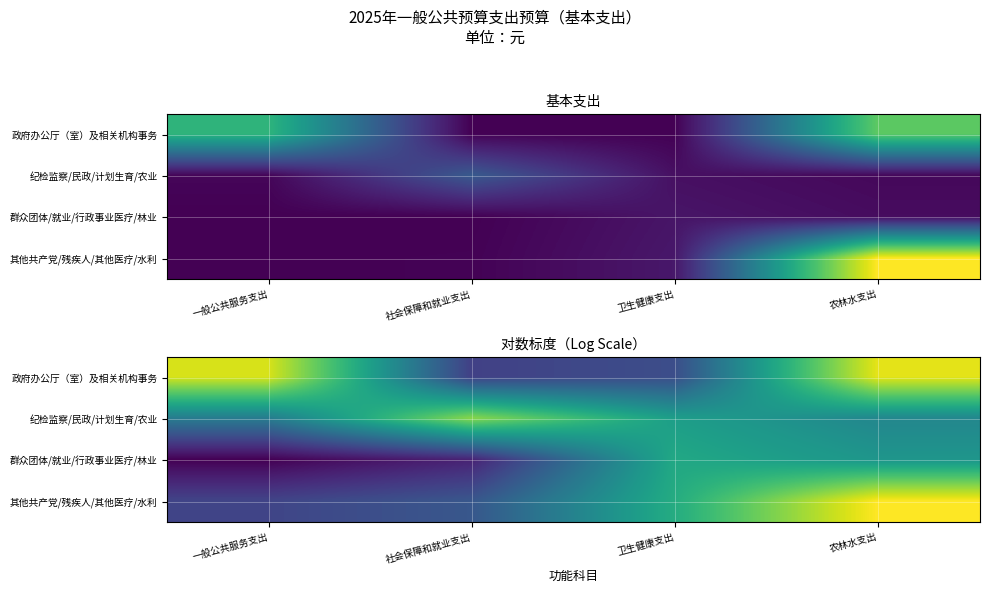

Where does the 政府办公厅（室）及相关机构事务 series first go above 15?

一般公共服务支出